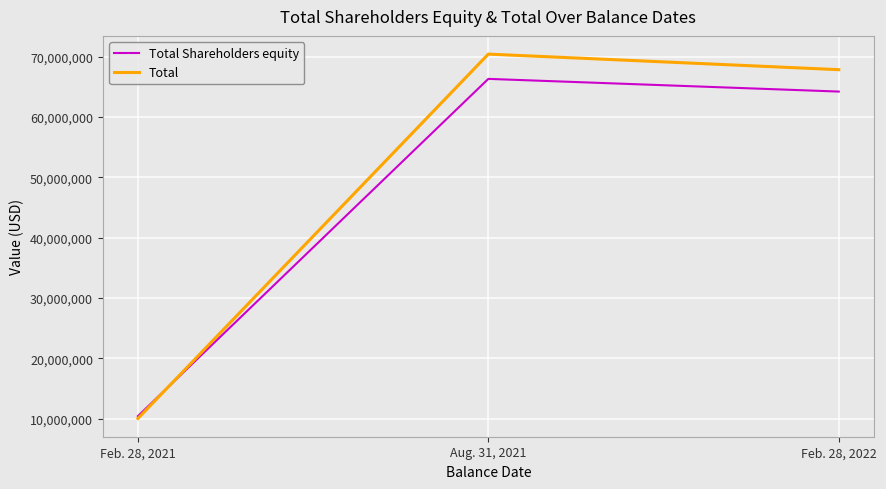

Reading left to right, transcribe all the data shown in this chart.

Total Shareholders equity: 10409893	66336072	64231210
Total: 10019616	70442649	67861198